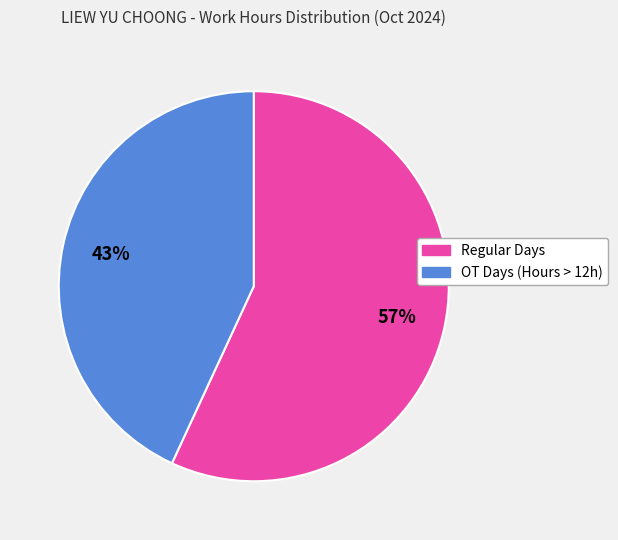

Is there any slice that represents more than half of the pie?

Yes